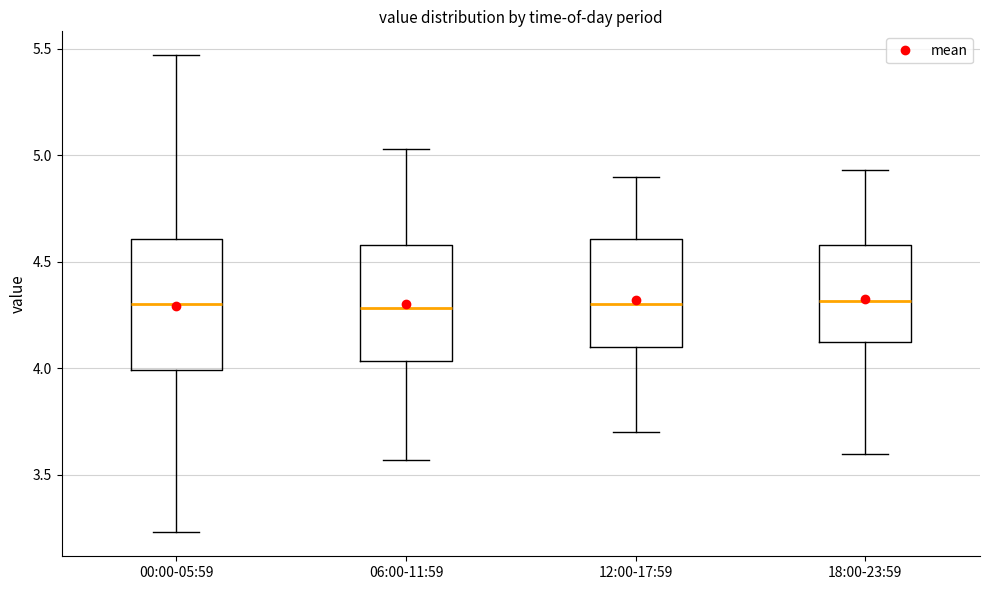

Reading left to right, transcribe this box plot: for each box, give where its median line is, the range the box spans, and where its two whiskers end, as read against the y-axis. The values are not printed on the chart, so give them approximately, as read against the axis.

00:00-05:59: median 4.30, box 4.00 to 4.60, whiskers 3.25 to 5.45
06:00-11:59: median 4.30, box 4.05 to 4.60, whiskers 3.55 to 5.05
12:00-17:59: median 4.30, box 4.10 to 4.60, whiskers 3.70 to 4.90
18:00-23:59: median 4.30, box 4.10 to 4.60, whiskers 3.60 to 4.95